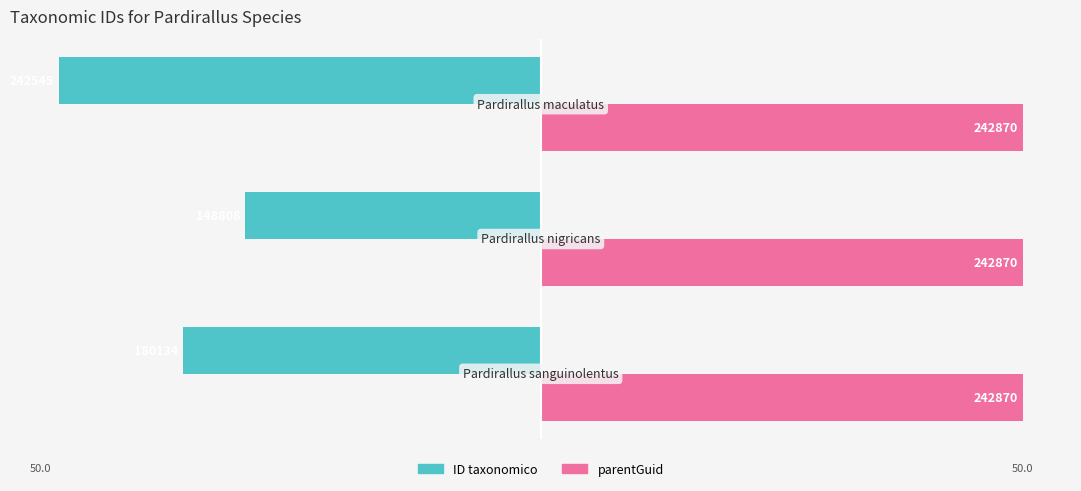

What are all the series names shown in the legend?

ID taxonomico, parentGuid